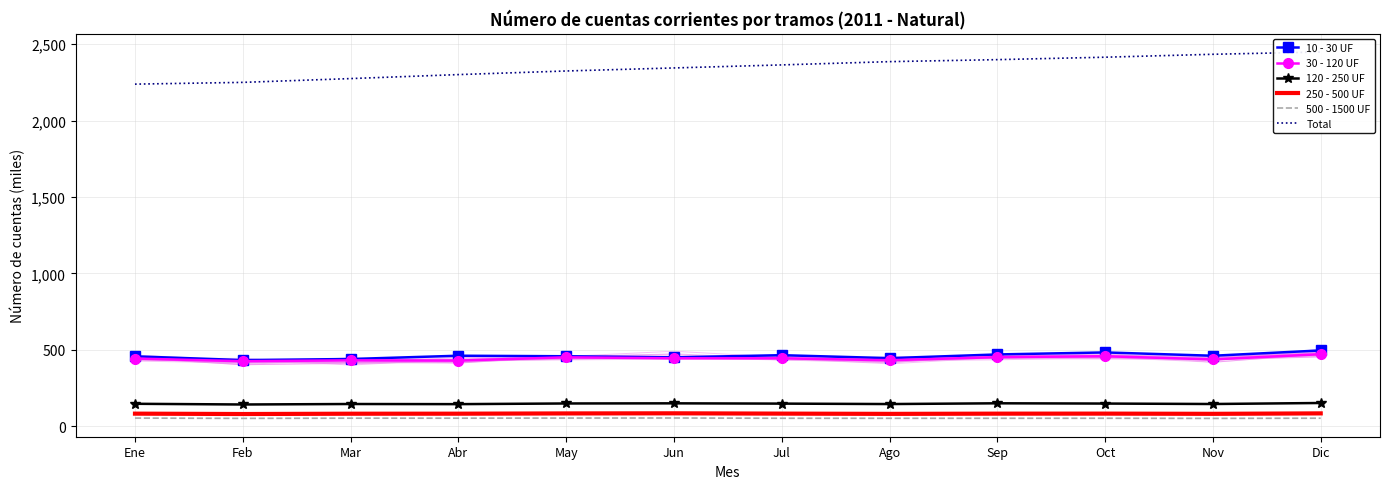

What are all the series names shown in the legend?

10 - 30 UF, 30 - 120 UF, 120 - 250 UF, 250 - 500 UF, 500 - 1500 UF, Total